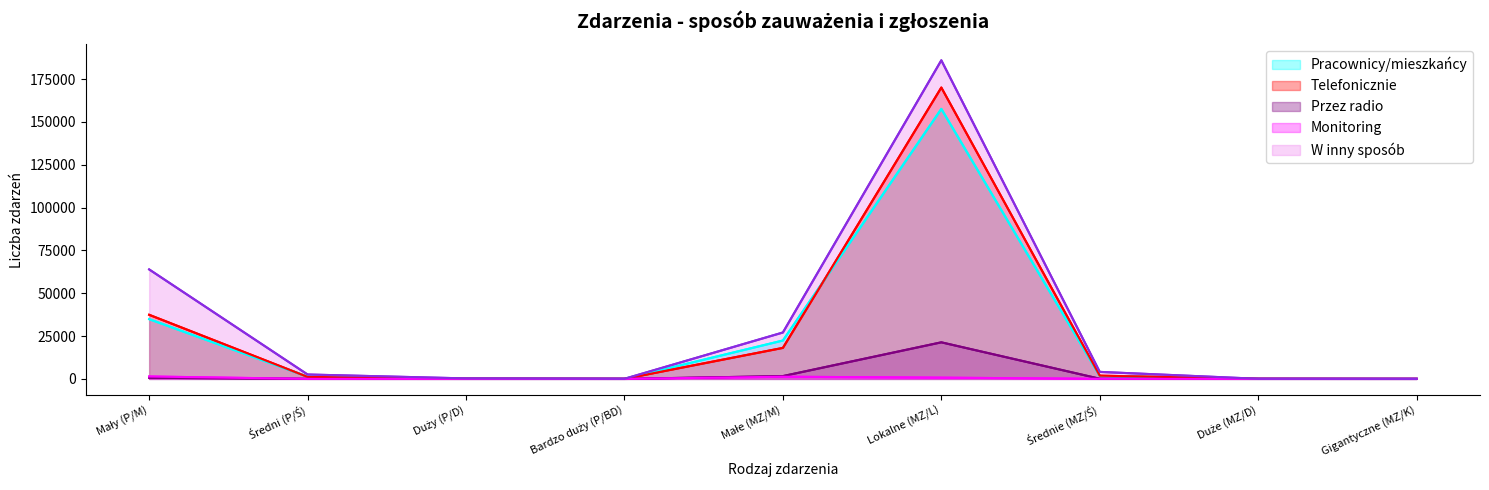

True or false: Pracownicy/mieszkańcy has a value of 57587 at Lokalne (MZ/L).

False